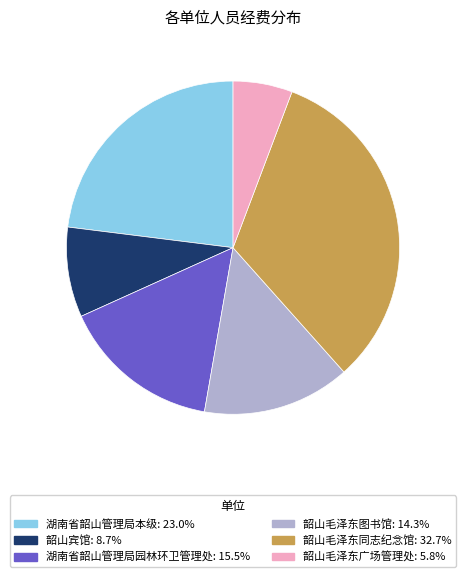

The 韶山毛泽东图书馆 slice represents 4% of the pie. True or false?

False